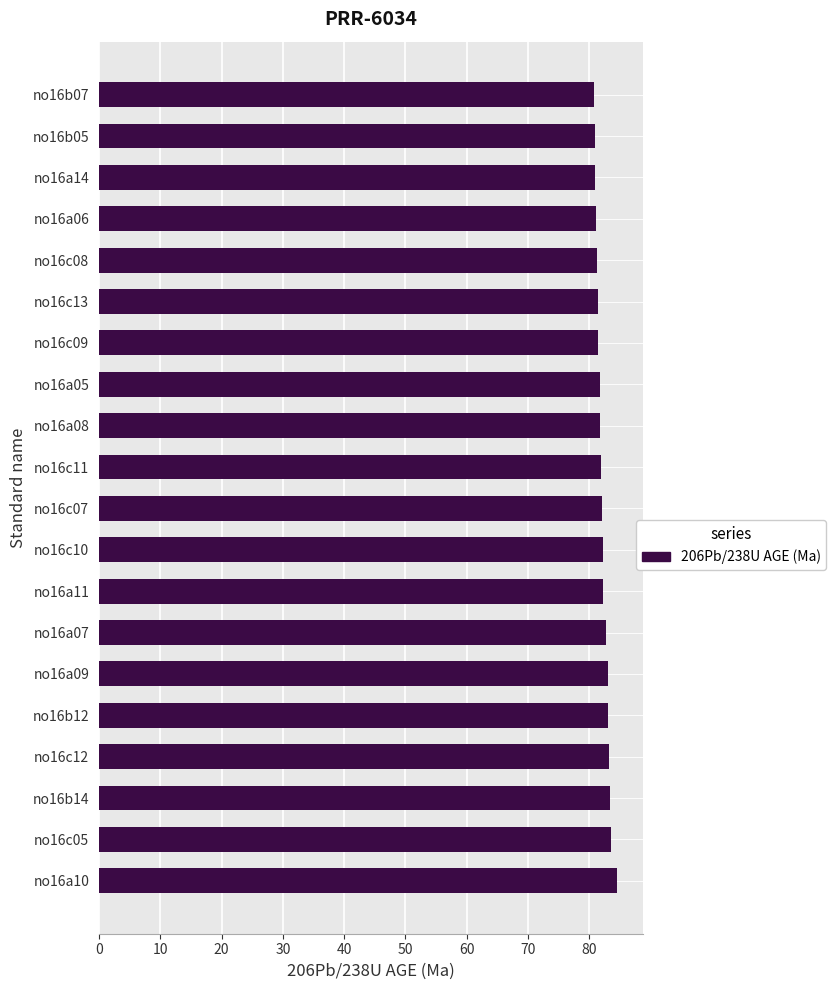

What is the ratio of the value at no16c11 to the value at no16c08?

1.0